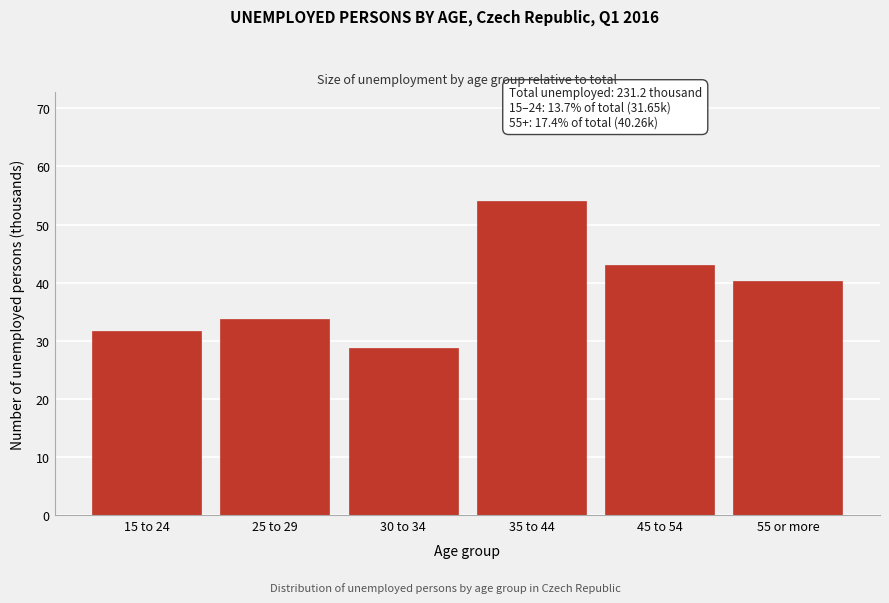

Reading left to right, what are all the values shown in this chart?

31.7	33.7	28.7	54.0	43.0	40.3